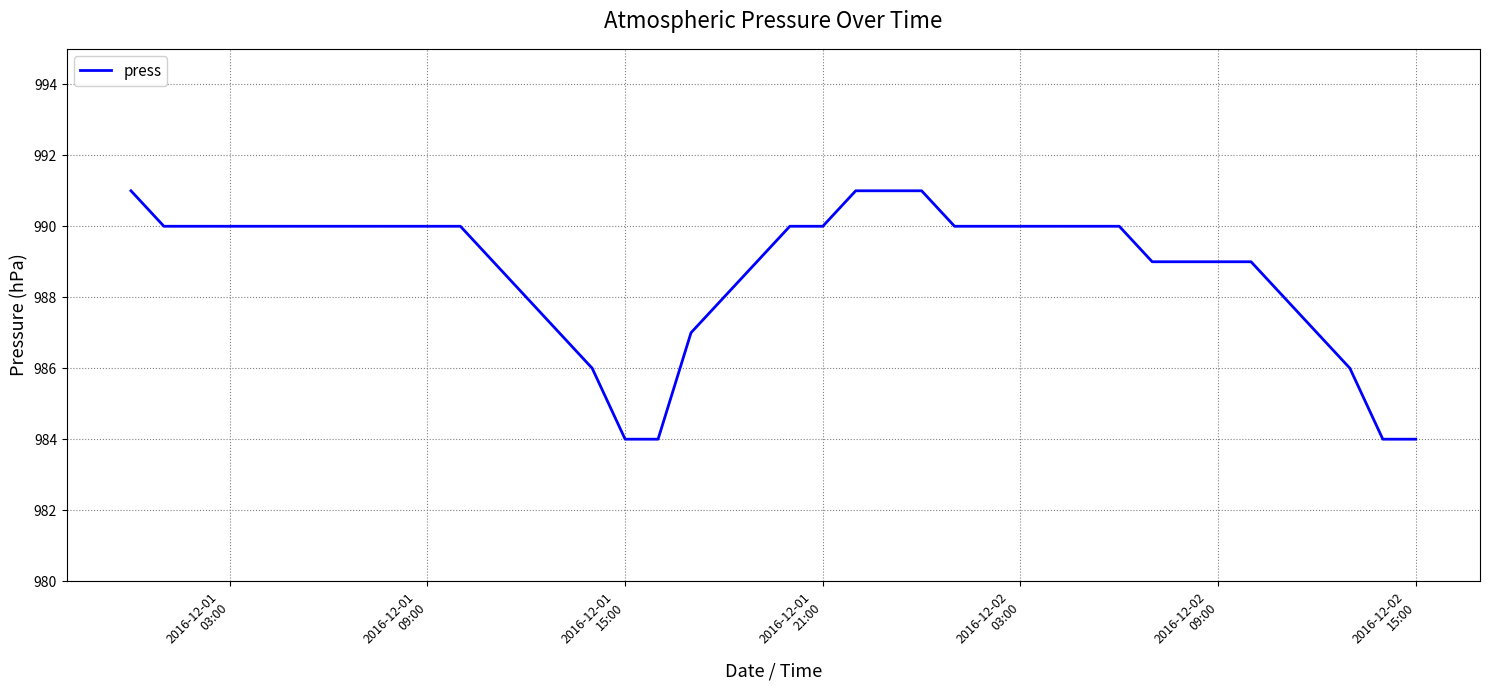

Count the number of data series in this chart.

1